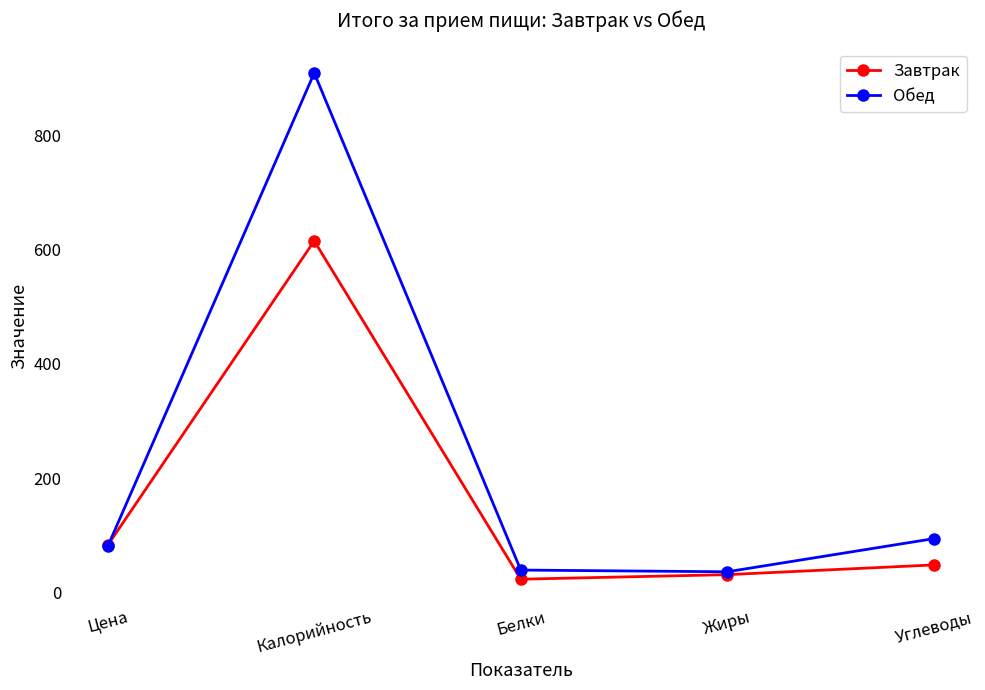

At Калорийность, list the series in order from largest to smallest.

Обед, Завтрак